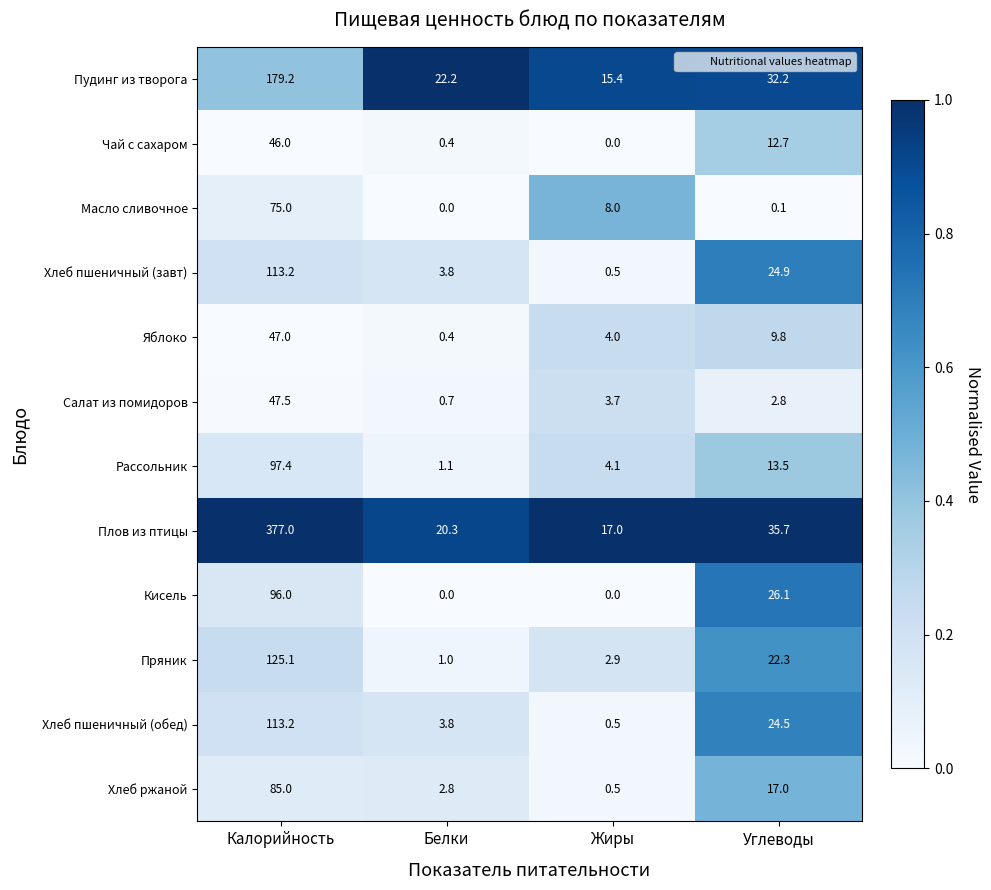

Is it true that Кисель equals 0.0 at Белки?

True